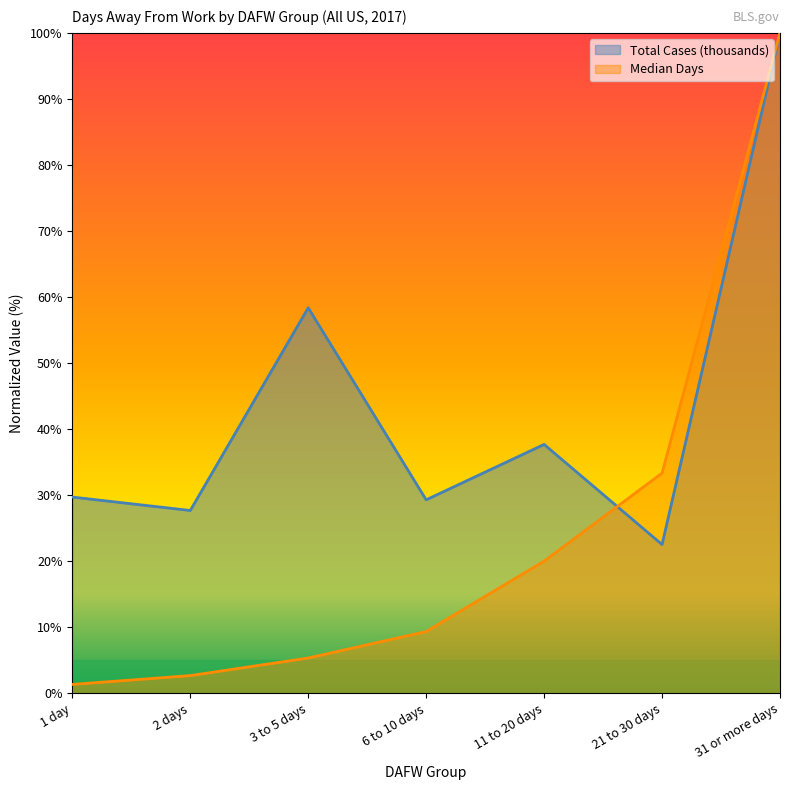

What is the total value across all series at 3 to 5 days?

63.7